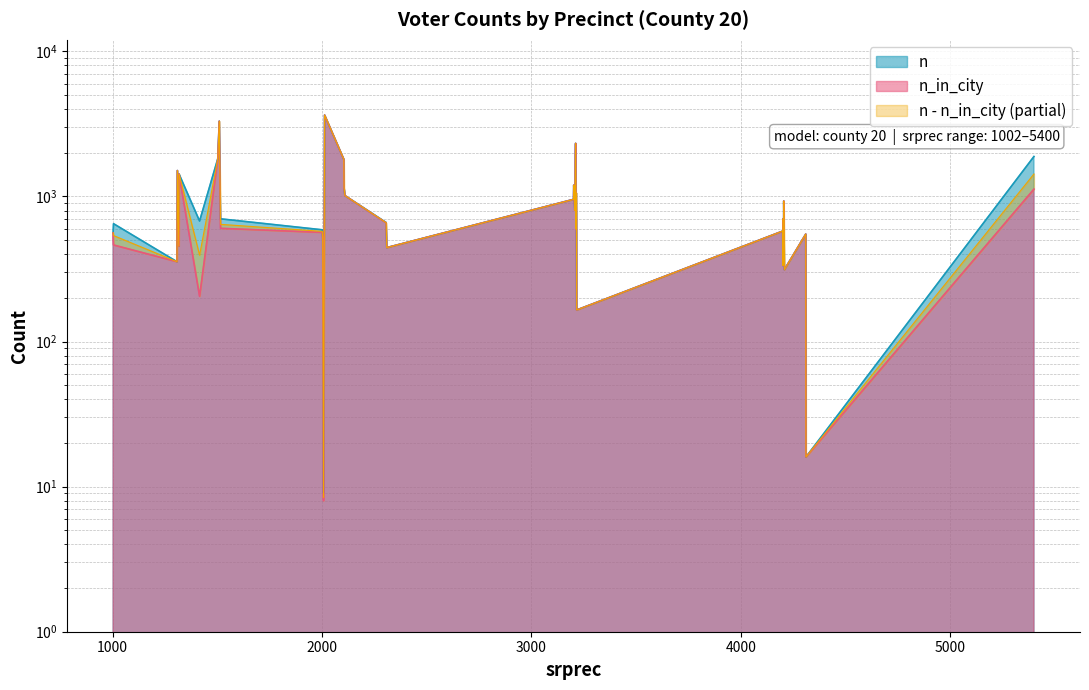

Is the value of n_in_city at 37 greater than the value of n at 9?

No